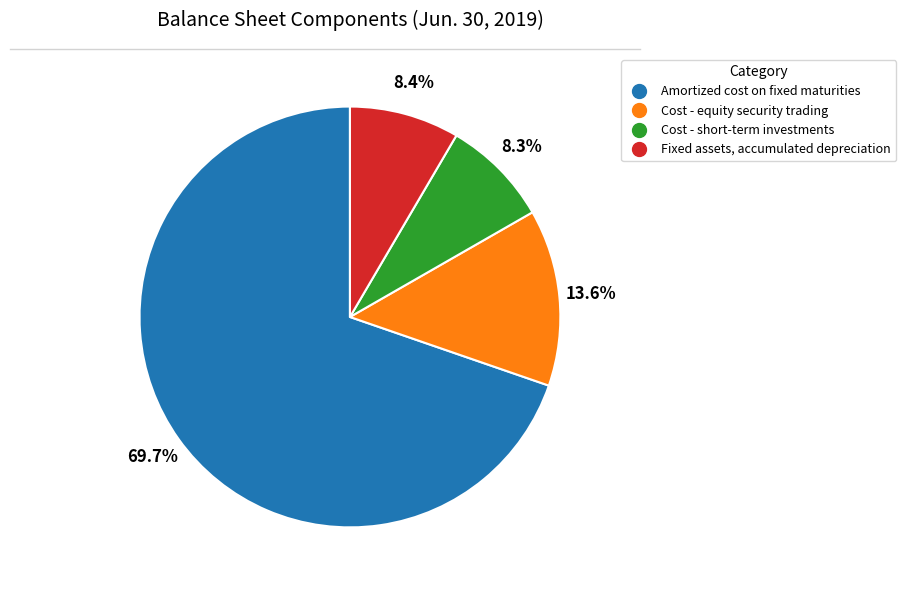

Which category has the biggest portion of the pie?

Amortized cost on fixed maturities